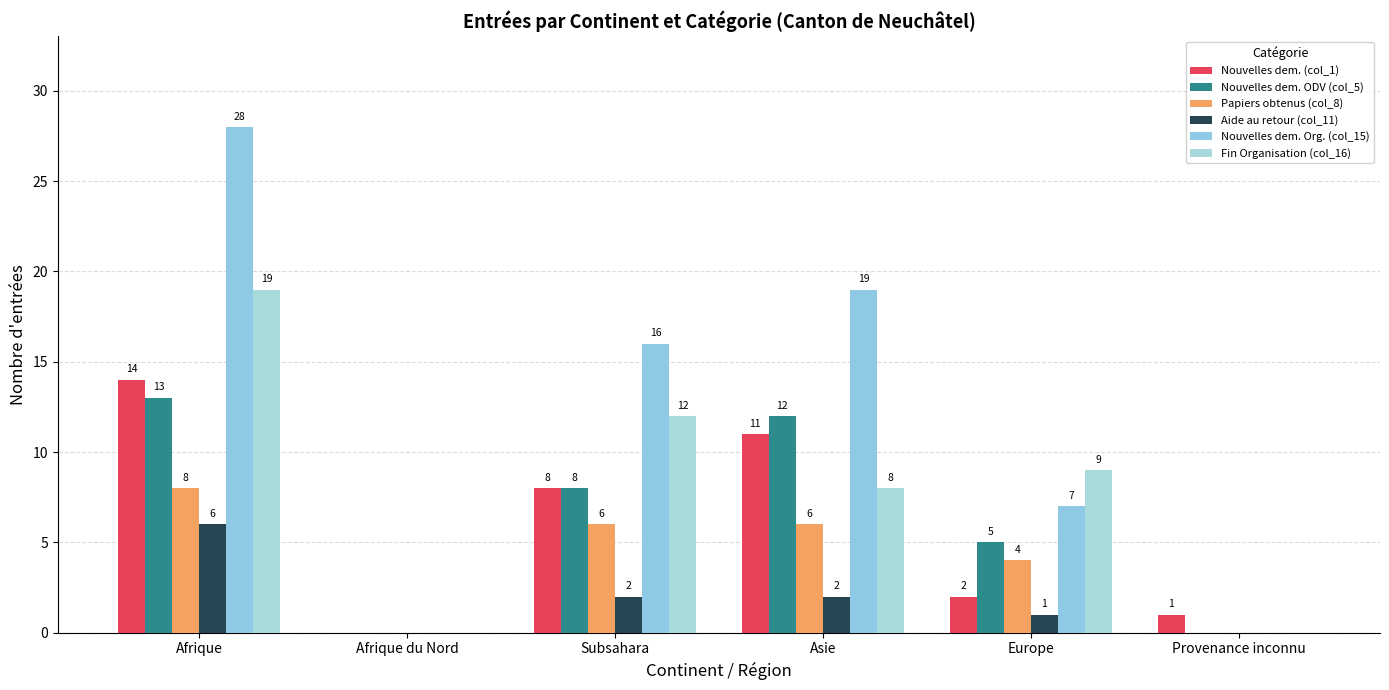

What is the difference between the maximum and minimum values in the Aide au retour (col_11) series?

6